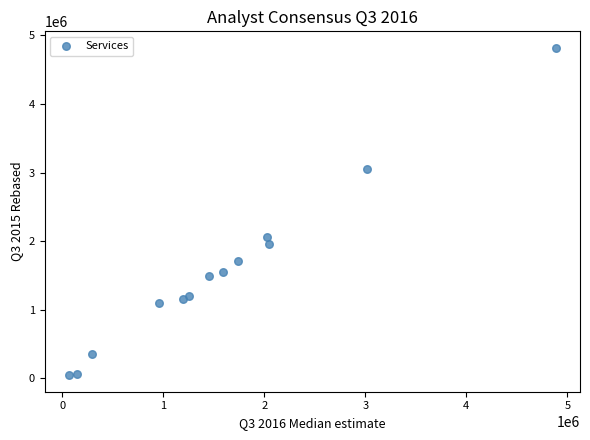

What Y value in the scatter plot is closest to 2431450?

2059700